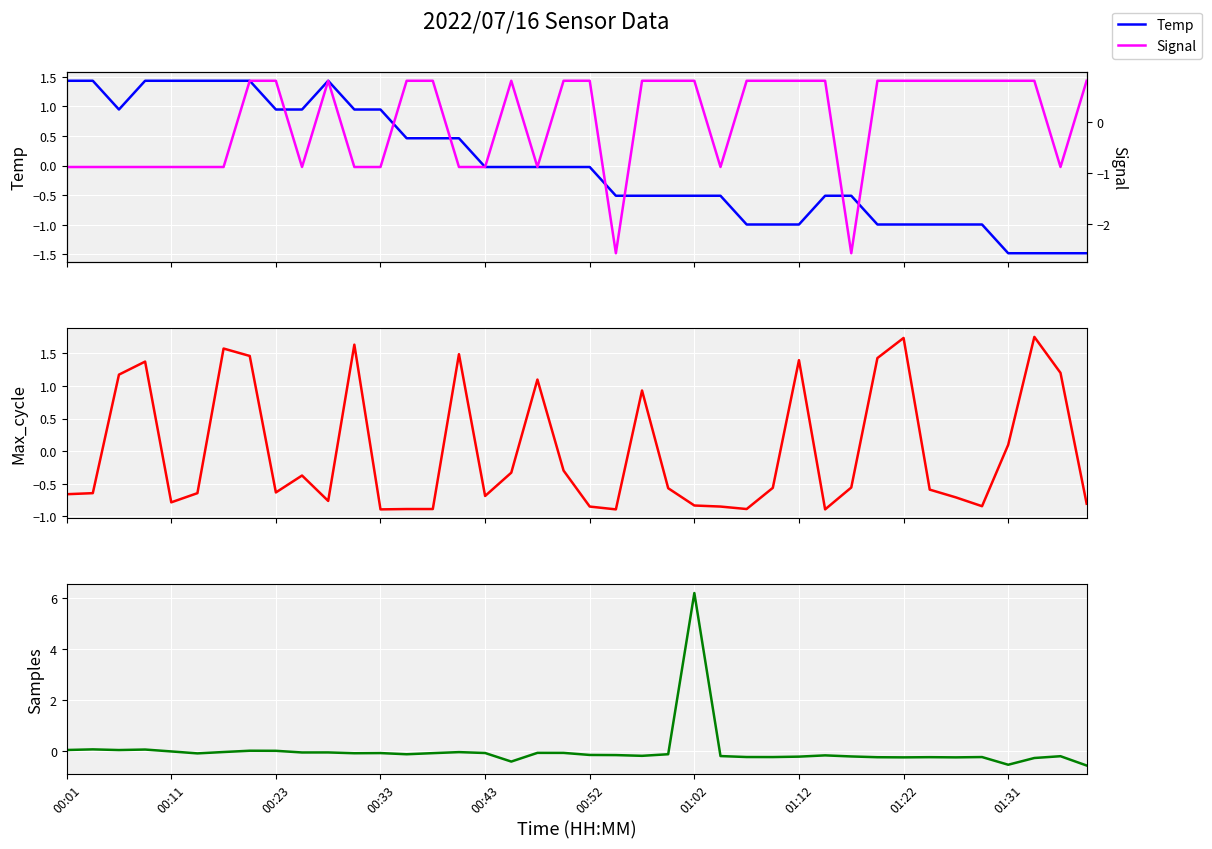

What is the minimum value for Temp?

-1.5